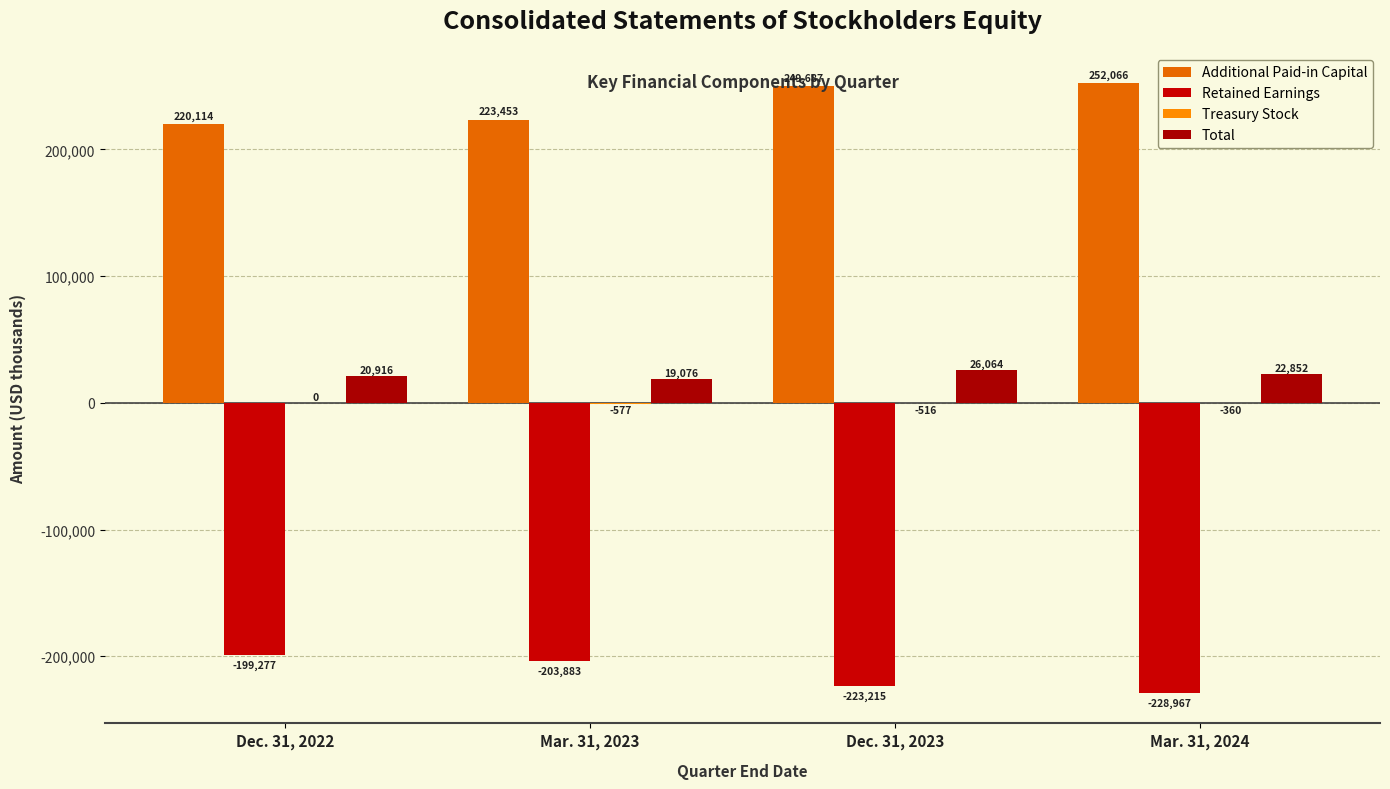

Are the bars horizontal?

No